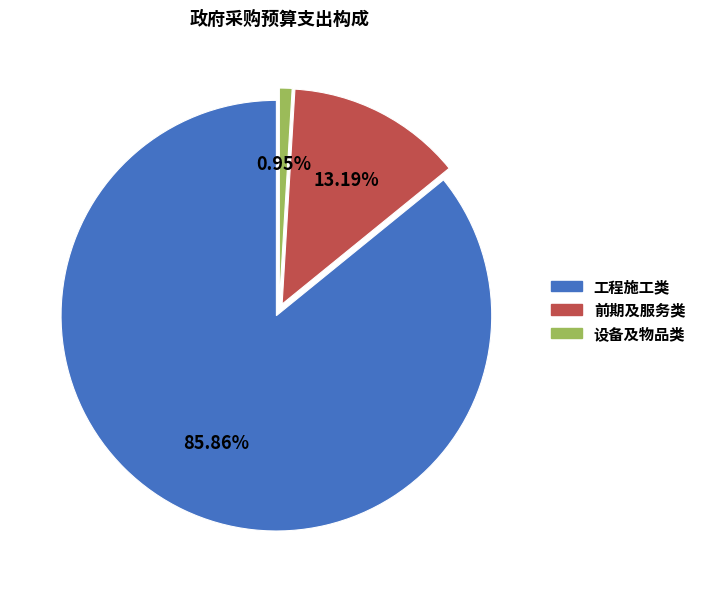

To the nearest percent, what is the average slice percentage?

33%